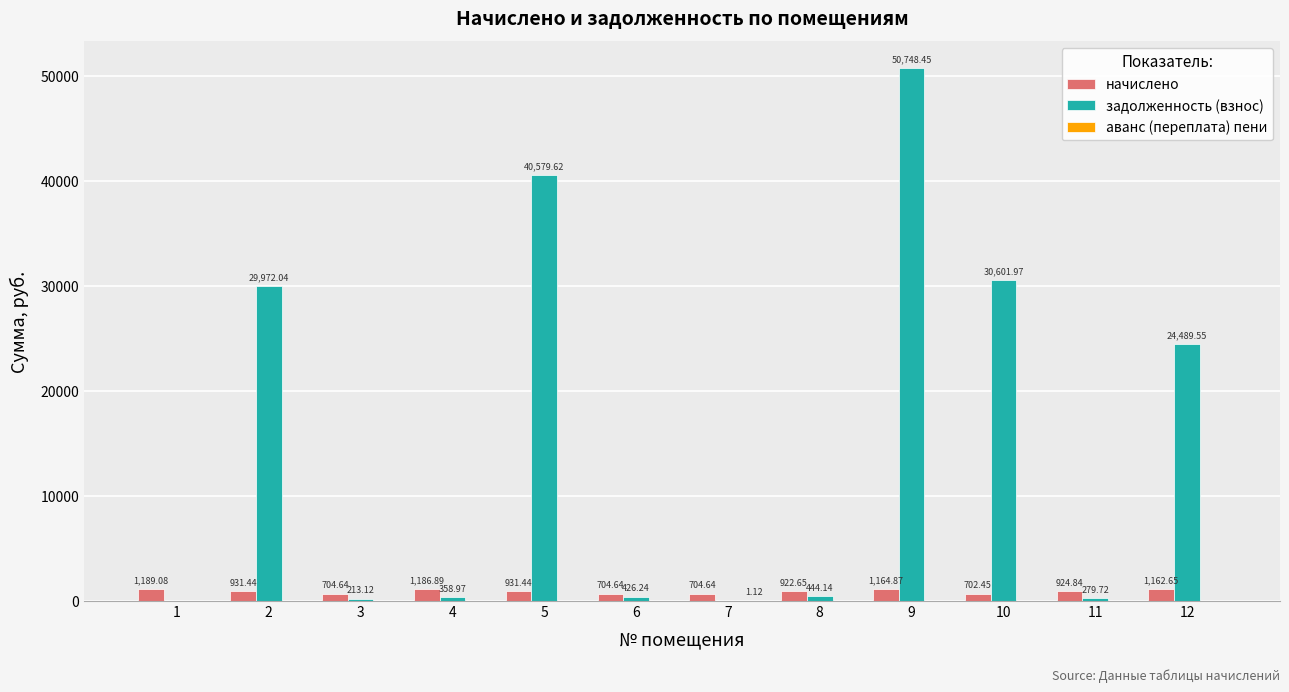

Is the value of задолженность (взнос) at 1 greater than the value of начислено at 11?

No